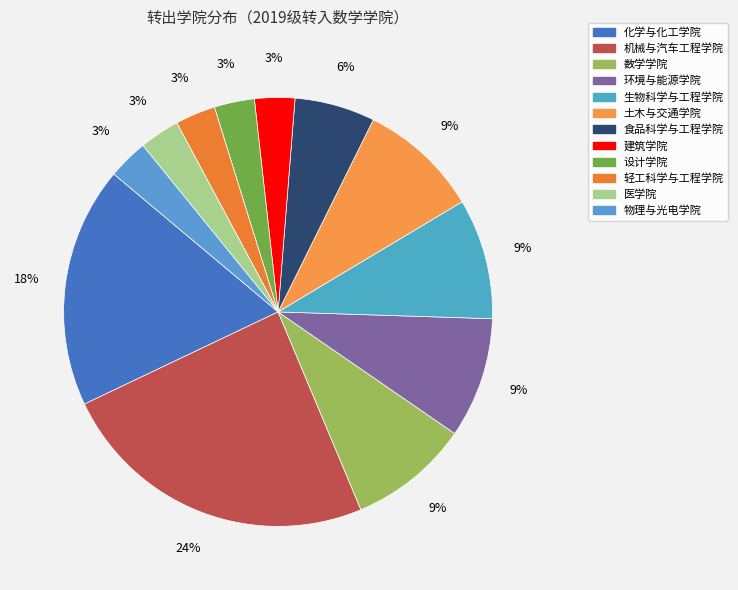

Does 食品科学与工程学院 represent more than half of the total?

No